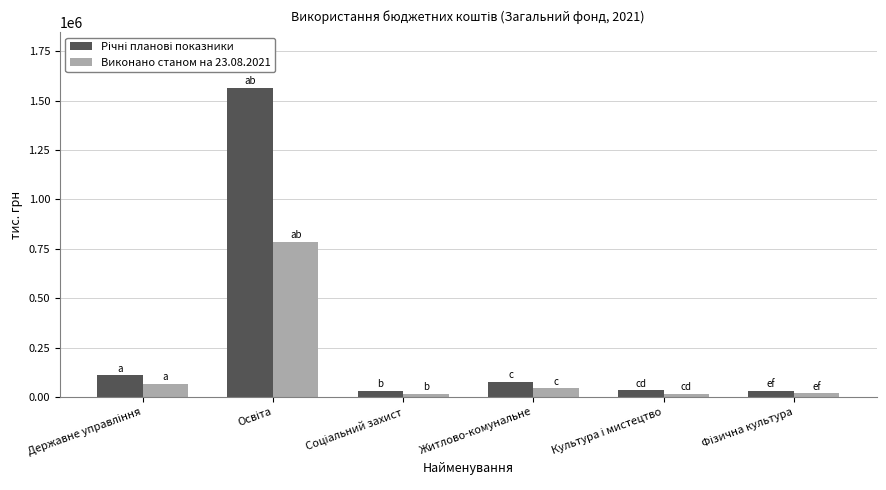

What is the total value across all series at Житлово-комунальне?

119055.7